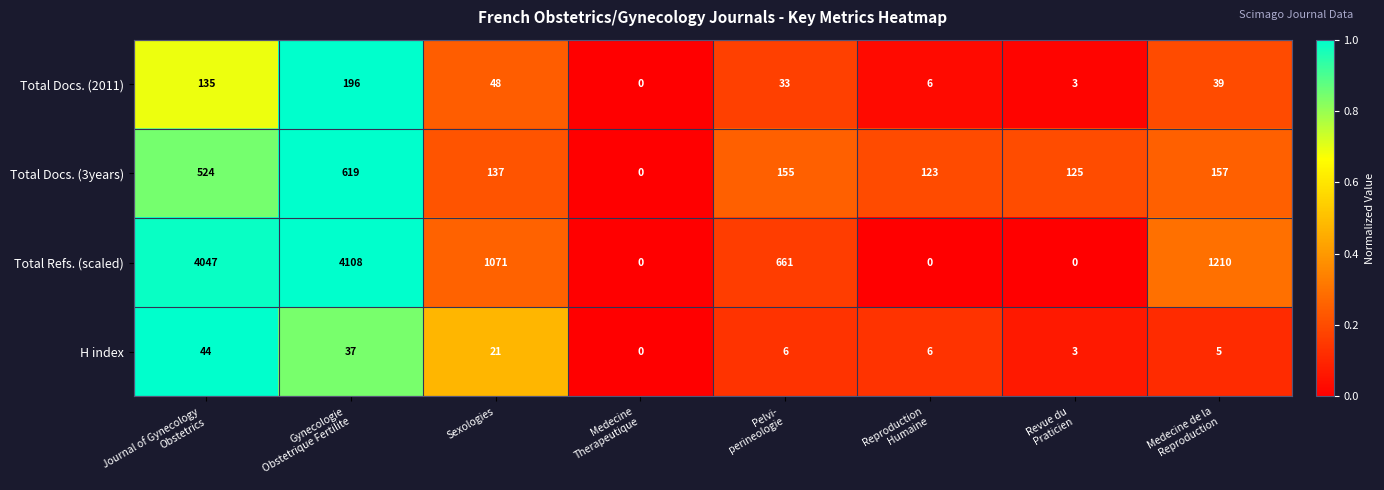

Which category has the highest value across all series?

Gynecologie
Obstetrique Fertilite